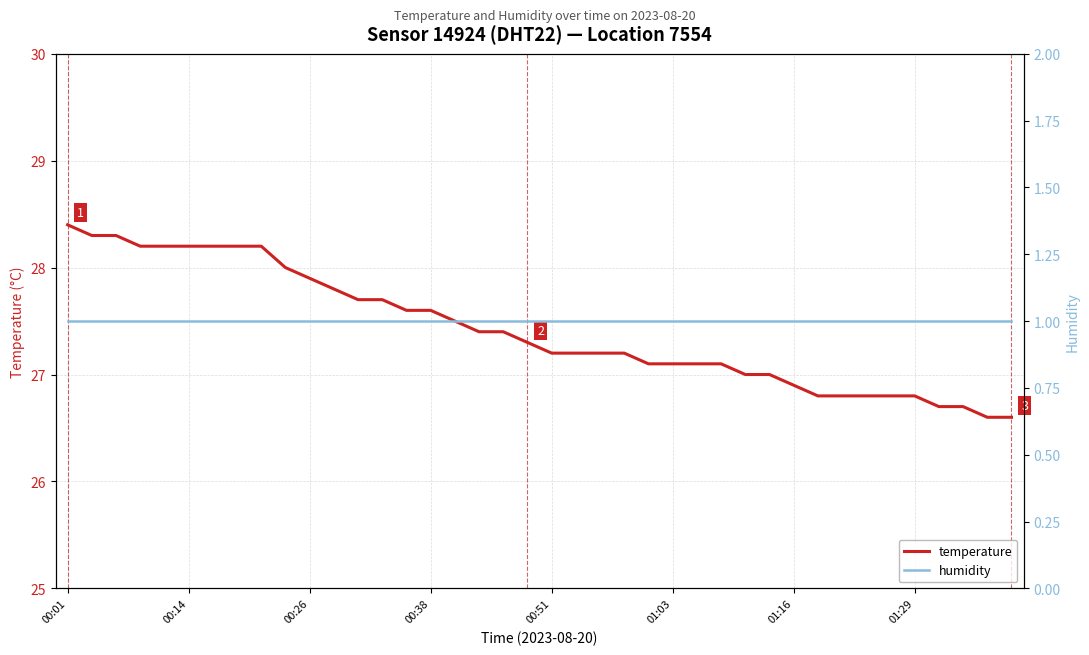

The temperature series shows 27.2 at 00:51. True or false?

True